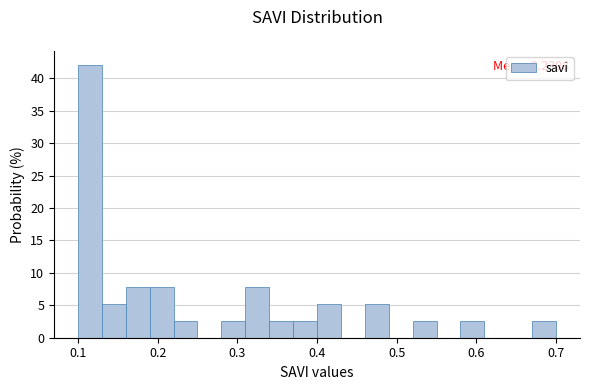

Read against the x-axis, roughly where is the centre of the tallest bar?

0.12